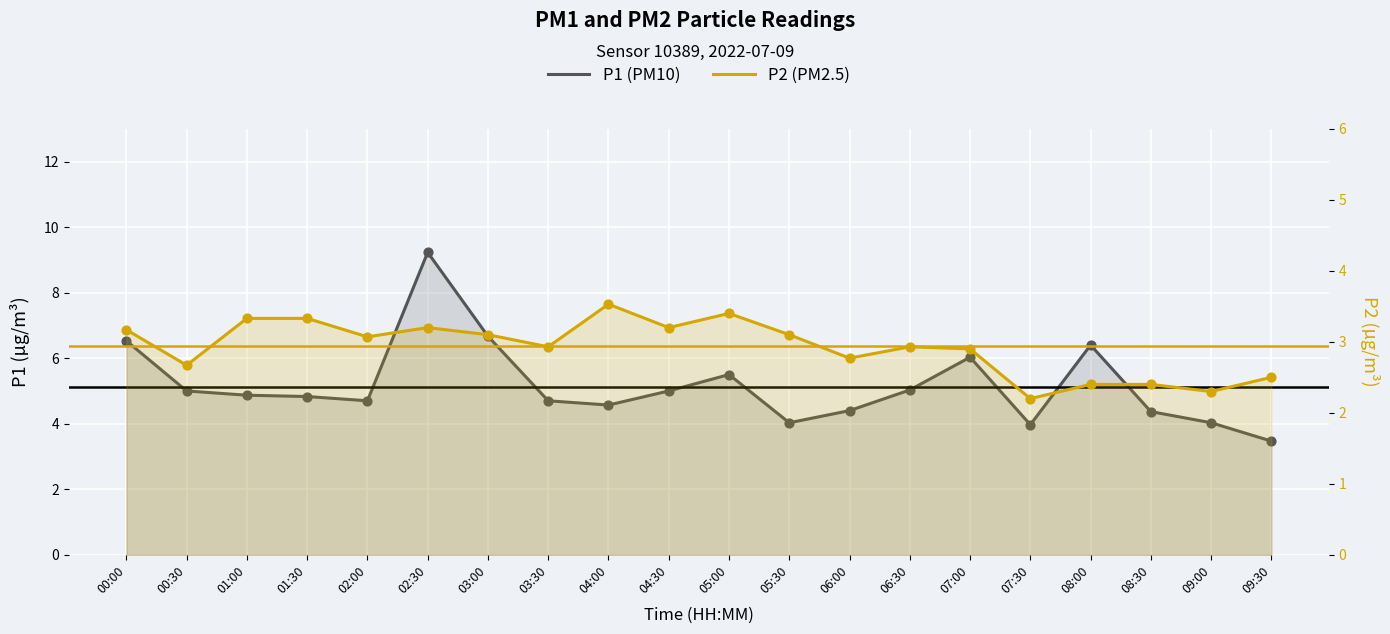

Is the value of P1 (PM10) at 03:30 greater than the value of P2 (PM2.5) at 04:00?

Yes